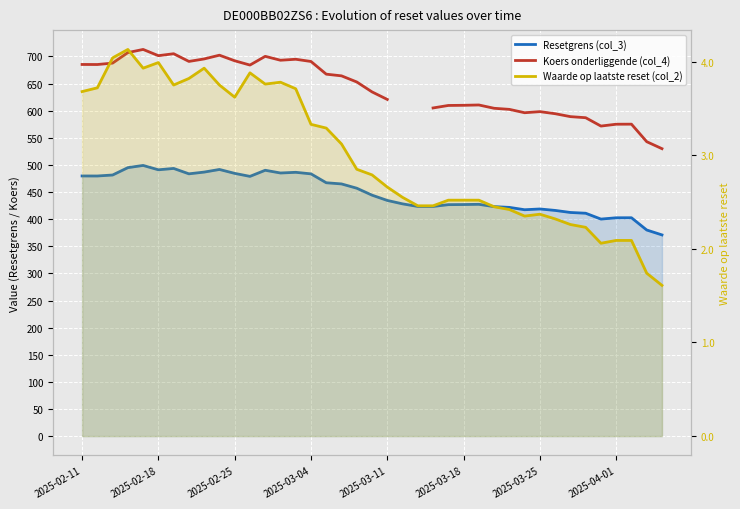

At which label does Waarde op laatste reset (col_2) first exceed 2?

2025-02-11